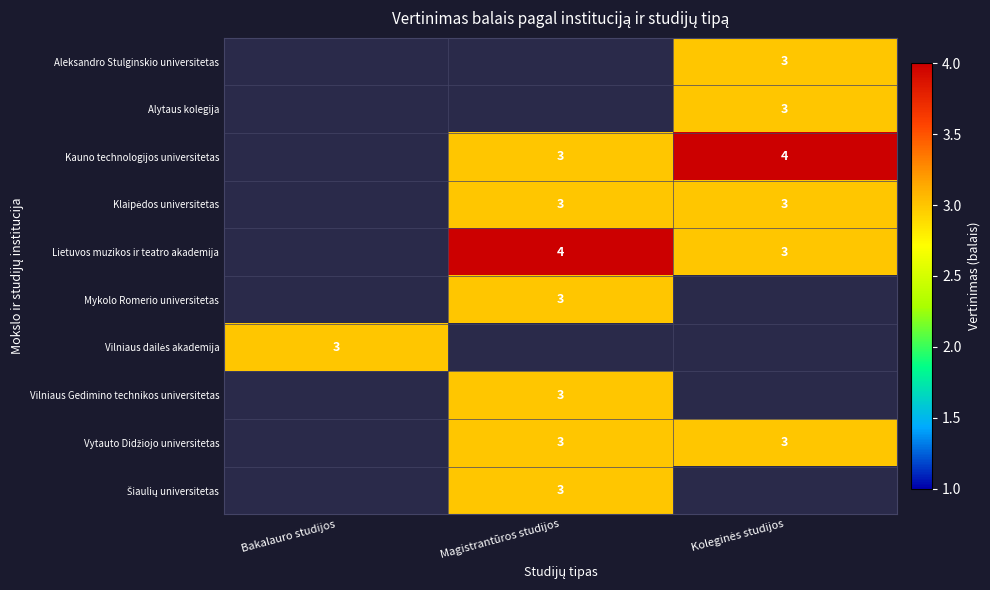

True or false: Vilniaus Gedimino technikos universitetas has a value of 4 at Magistrantūros studijos.

False